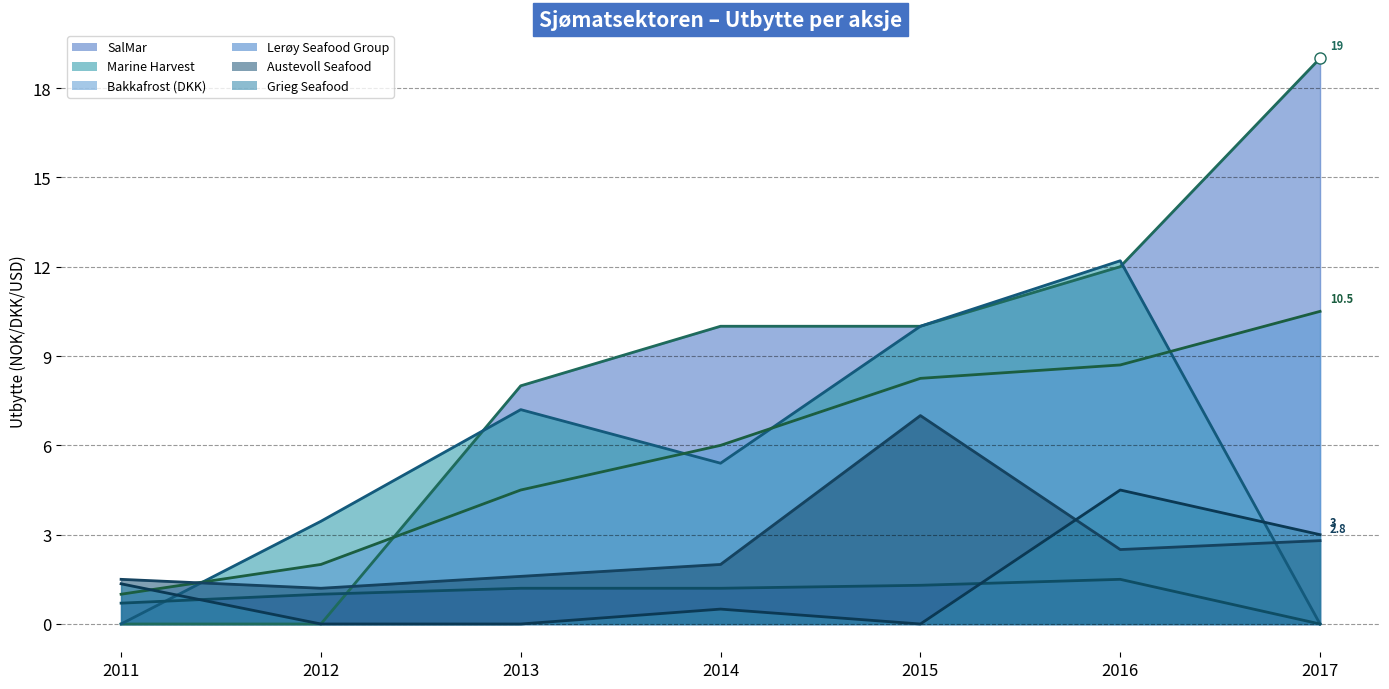

How many values in the SalMar series are below 10?

3